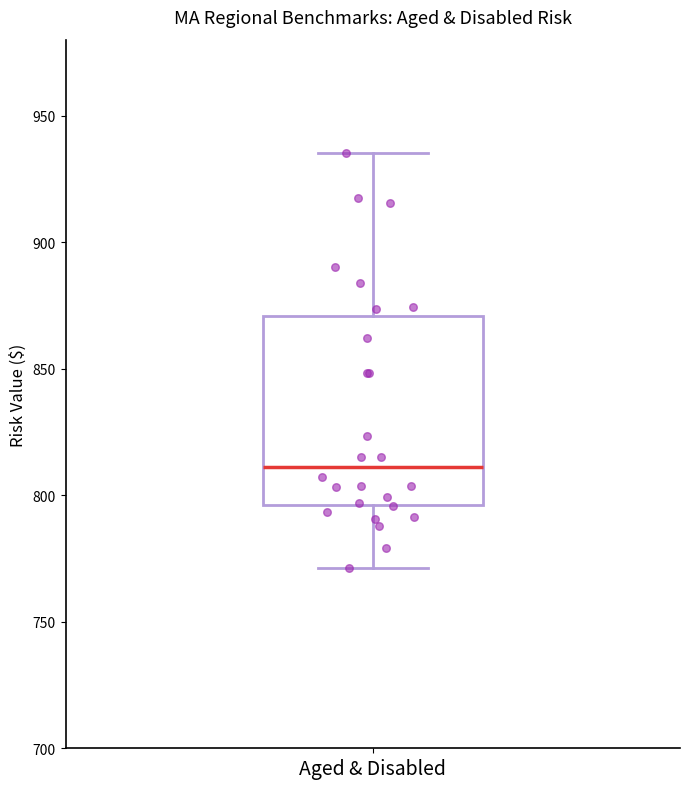

Where does the lower whisker of the box for Aged & Disabled end on the y-axis? The values are not printed on the chart, so give them approximately, as read against the axis.

770